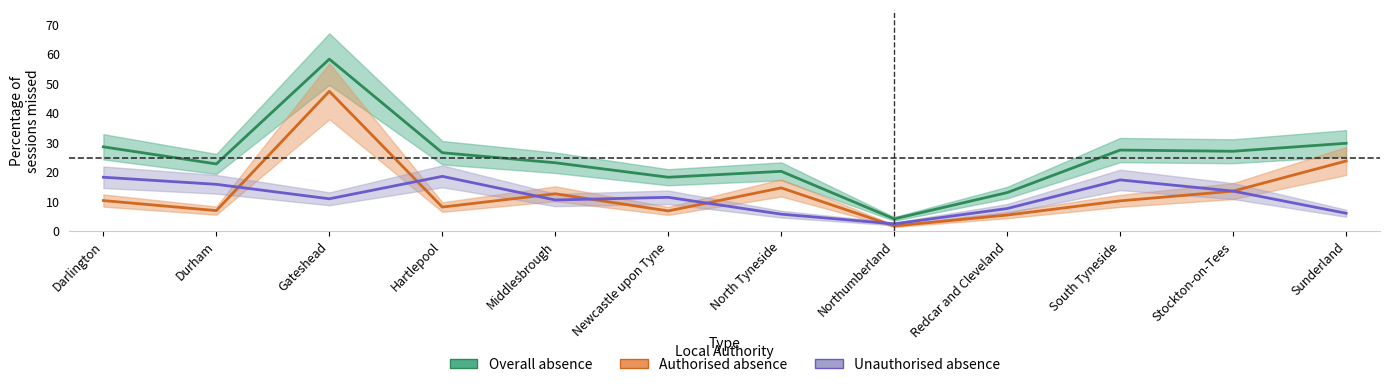

What is the label of the 5th point from the right?

Northumberland